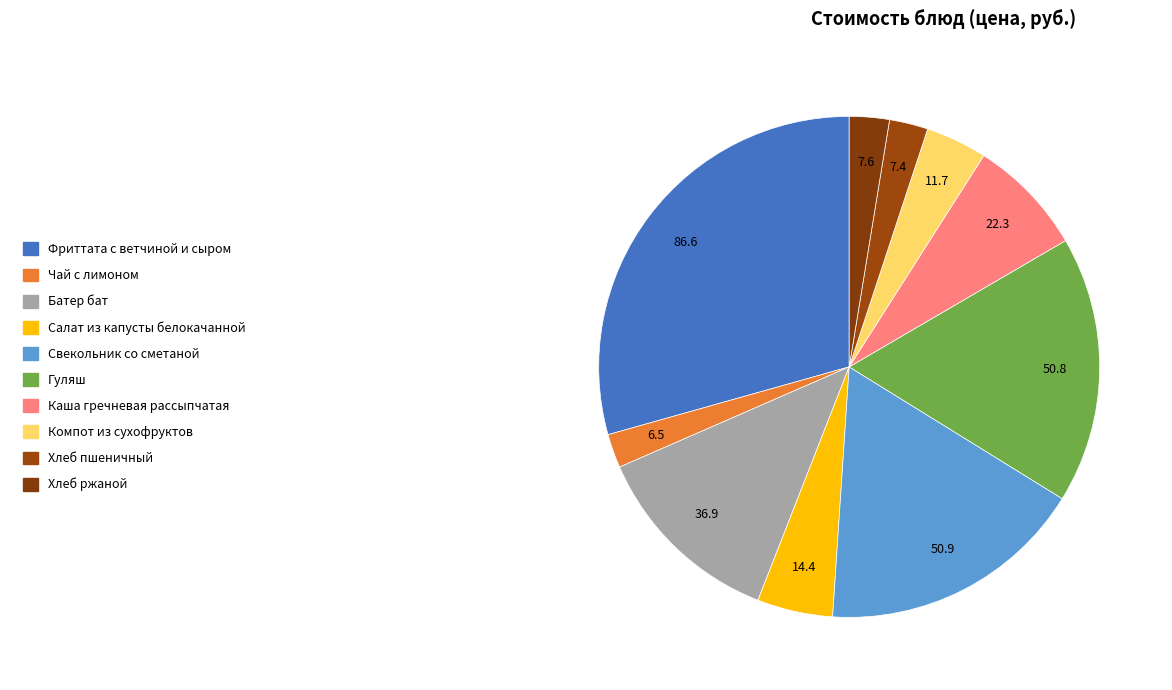

How many slices are in this pie chart?

10